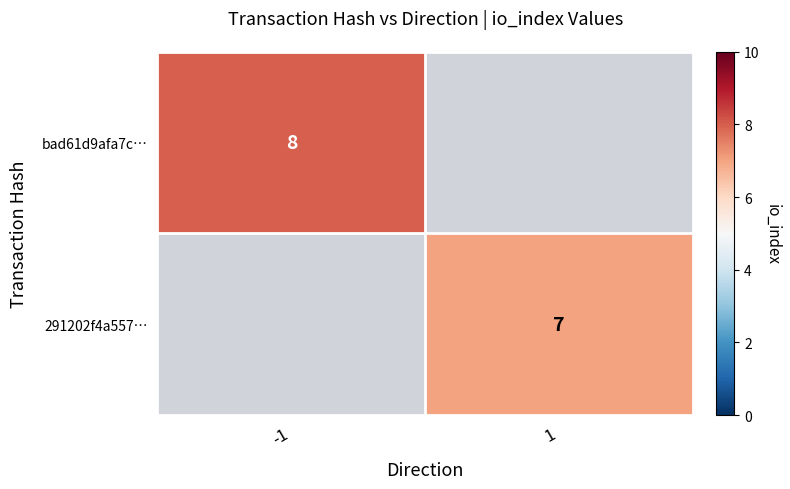

True or false: 291202f4a557… has a value of 3 at 1.

False